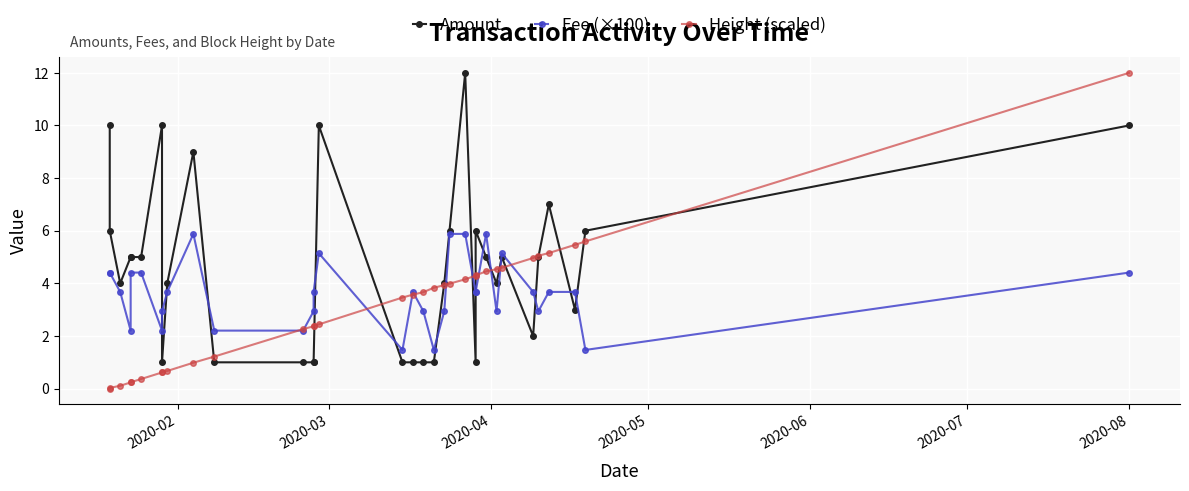

List the series in order of their overall mean, highest first.

Amount, Fee (×100), Height (scaled)